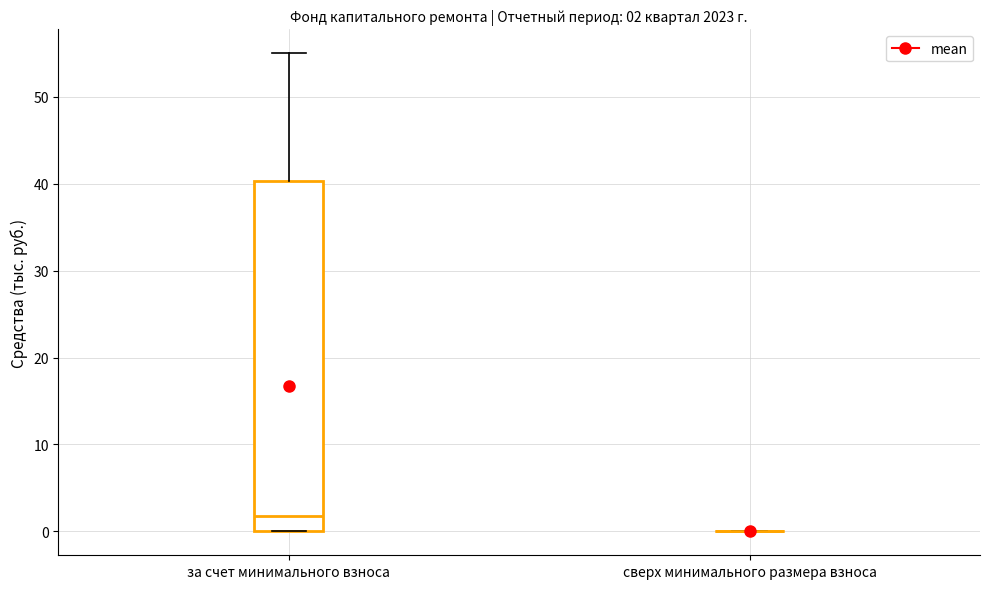

Comparing the boxes themselves (not the whiskers), which one is the tallest?

за счет минимального взноса